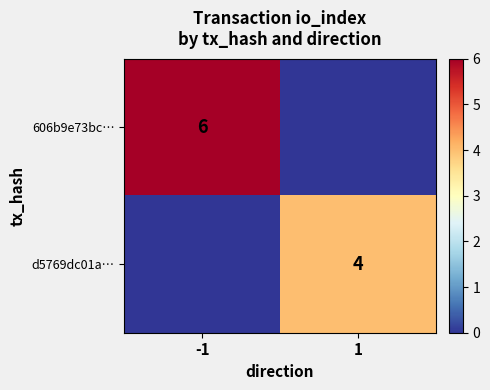

The d5769dc01a… series shows 4 at 1. True or false?

True